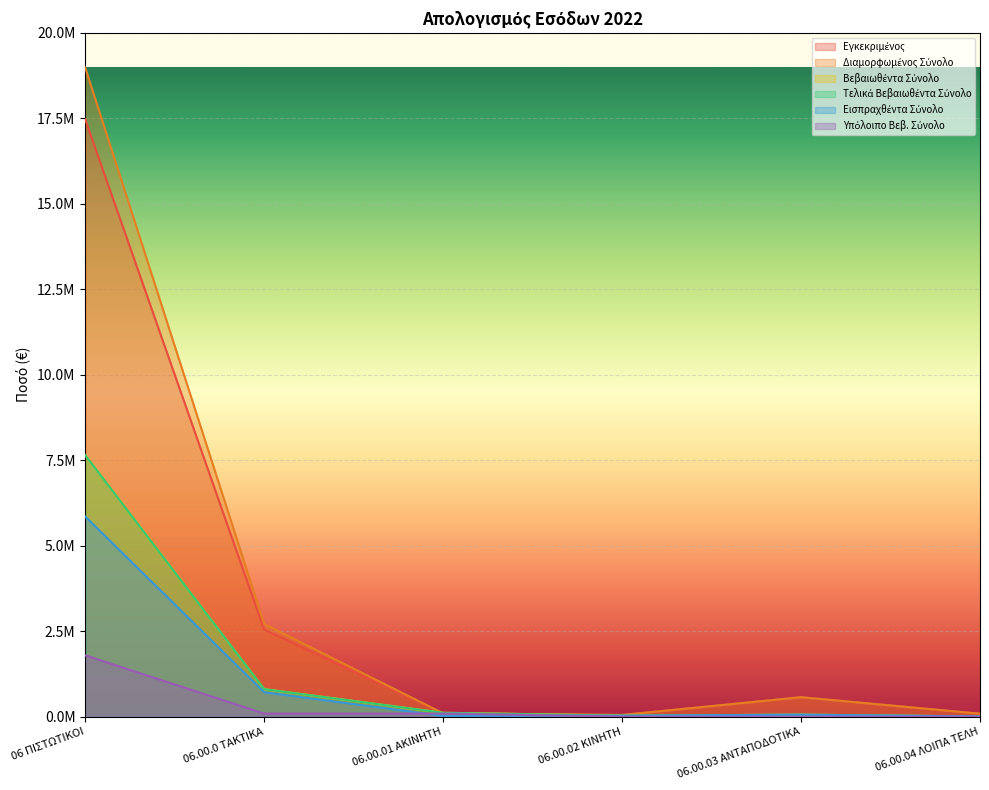

At which category does Τελικά Βεβαιωθέντα Σύνολο reach its first local peak?

06.00.03 ΑΝΤΑΠΟΔΟΤΙΚΑ